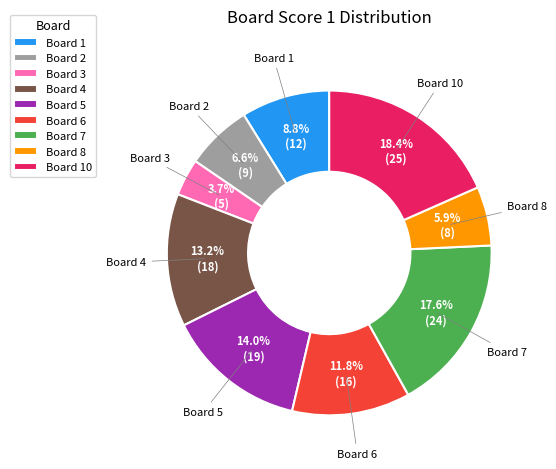

Which slice is the largest?

Board 10